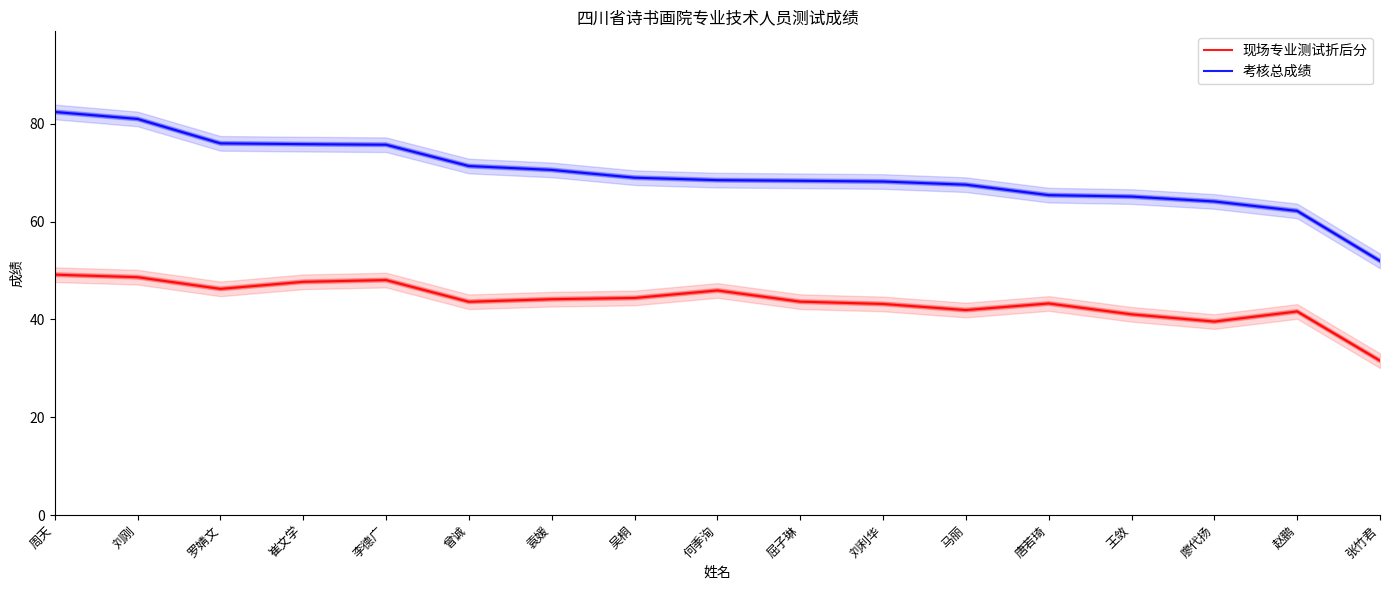

Reading left to right, extract all data points from this chart.

现场专业测试折后分: 周天=49.2	刘刚=48.6	罗婧文=46.2	崔文学=47.7	李德广=48.0	曾诚=43.6	袁媛=44.1	吴桐=44.4	何季洵=45.9	屈子琳=43.6	刘利华=43.2	马丽=41.9	唐若琦=43.3	王敛=41.0	廖代扬=39.6	赵鹏=41.6	张竹君=31.6
考核总成绩: 周天=82.4	刘刚=81.0	罗婧文=76.0	崔文学=75.8	李德广=75.7	曾诚=71.4	袁媛=70.6	吴桐=69.0	何季洵=68.5	屈子琳=68.4	刘利华=68.2	马丽=67.6	唐若琦=65.4	王敛=65.1	廖代扬=64.1	赵鹏=62.2	张竹君=52.0